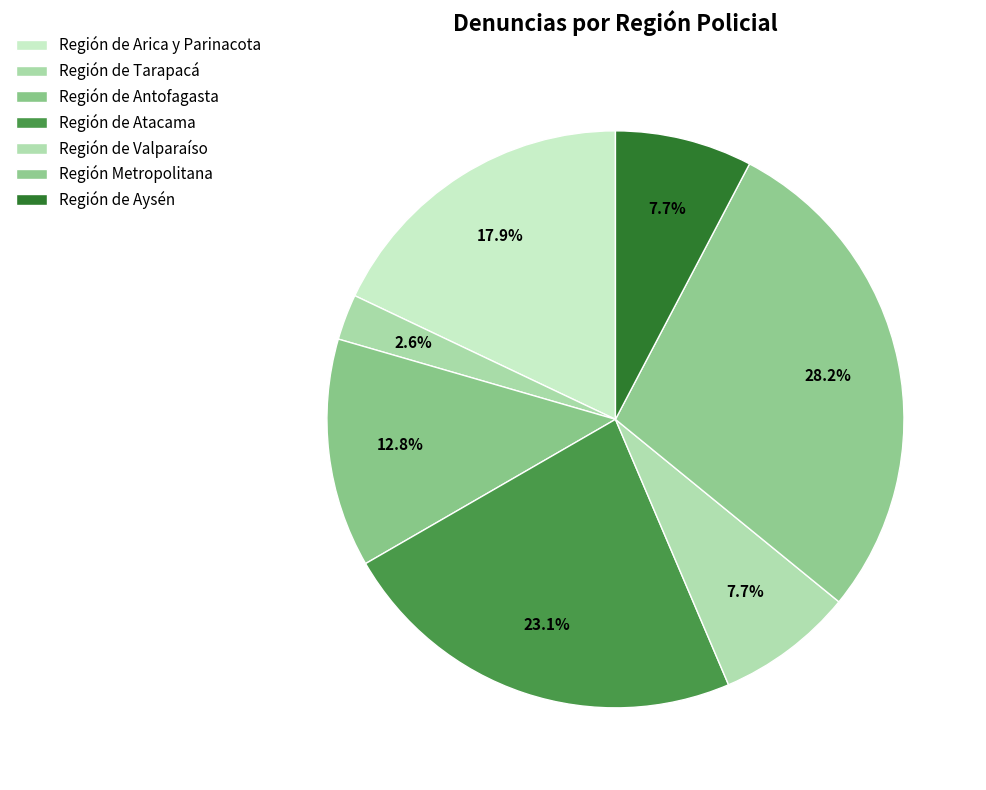

Count the number of slices in the pie.

7